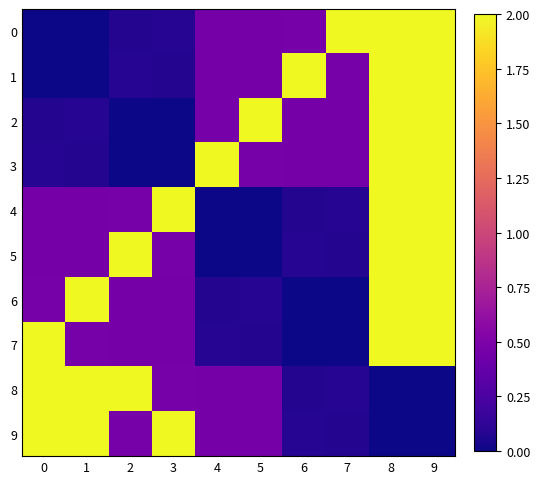

Reading left to right, extract all data points from this chart.

0: 0=0.0	1=0.0	2=0.1	3=0.1	4=0.5	5=0.5	6=0.5	7=2.0	8=2.0	9=2.0
1: 0=0.0	1=0.0	2=0.1	3=0.1	4=0.5	5=0.5	6=2.0	7=0.5	8=2.0	9=2.0
2: 0=0.1	1=0.1	2=0.0	3=0.0	4=0.5	5=2.0	6=0.5	7=0.5	8=2.0	9=2.0
3: 0=0.1	1=0.1	2=0.0	3=0.0	4=2.0	5=0.5	6=0.5	7=0.5	8=2.0	9=2.0
4: 0=0.5	1=0.5	2=0.5	3=2.0	4=0.0	5=0.0	6=0.1	7=0.1	8=2.0	9=2.0
5: 0=0.5	1=0.5	2=2.0	3=0.5	4=0.0	5=0.0	6=0.1	7=0.1	8=2.0	9=2.0
6: 0=0.5	1=2.0	2=0.5	3=0.5	4=0.1	5=0.1	6=0.0	7=0.0	8=2.0	9=2.0
7: 0=2.0	1=0.5	2=0.5	3=0.5	4=0.1	5=0.1	6=0.0	7=0.0	8=2.0	9=2.0
8: 0=2.0	1=2.0	2=2.0	3=0.5	4=0.5	5=0.5	6=0.1	7=0.1	8=0.0	9=0.0
9: 0=2.0	1=2.0	2=0.5	3=2.0	4=0.5	5=0.5	6=0.1	7=0.1	8=0.0	9=0.0